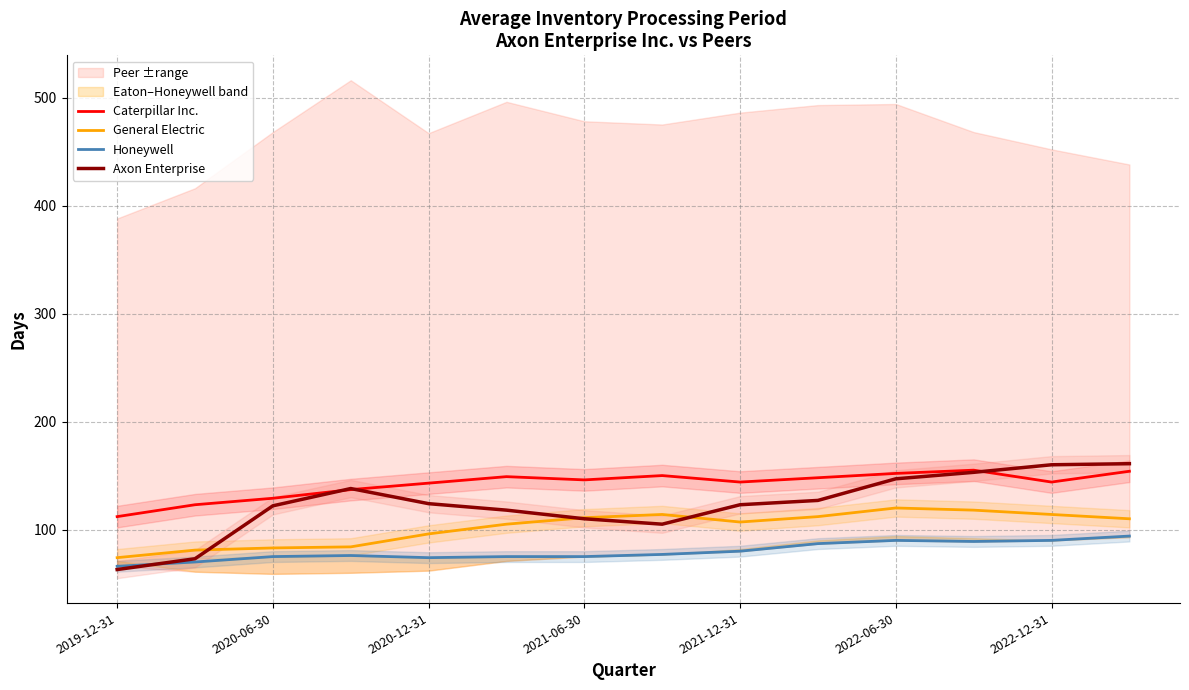

True or false: Caterpillar Inc. and General Electric intersect in this chart.

False